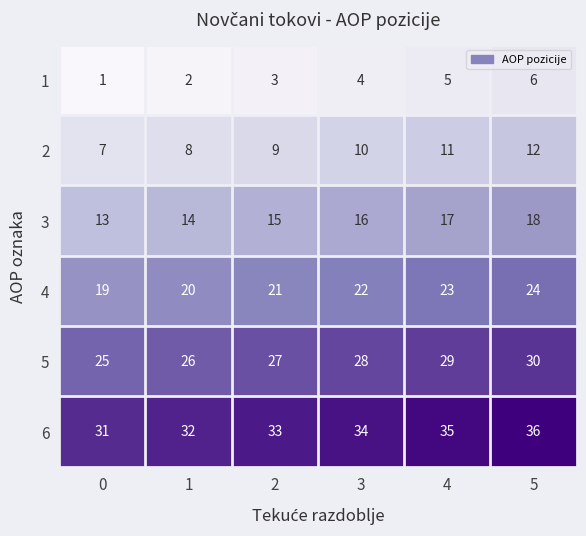

What is the spread (max minus min) of values at 1?

30